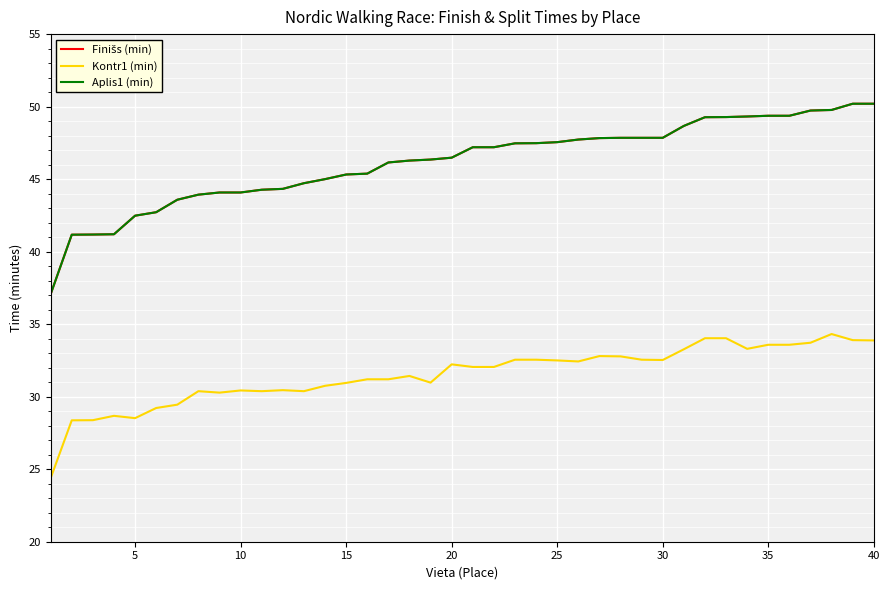

Does the chart display data point markers on the line(s)?

No